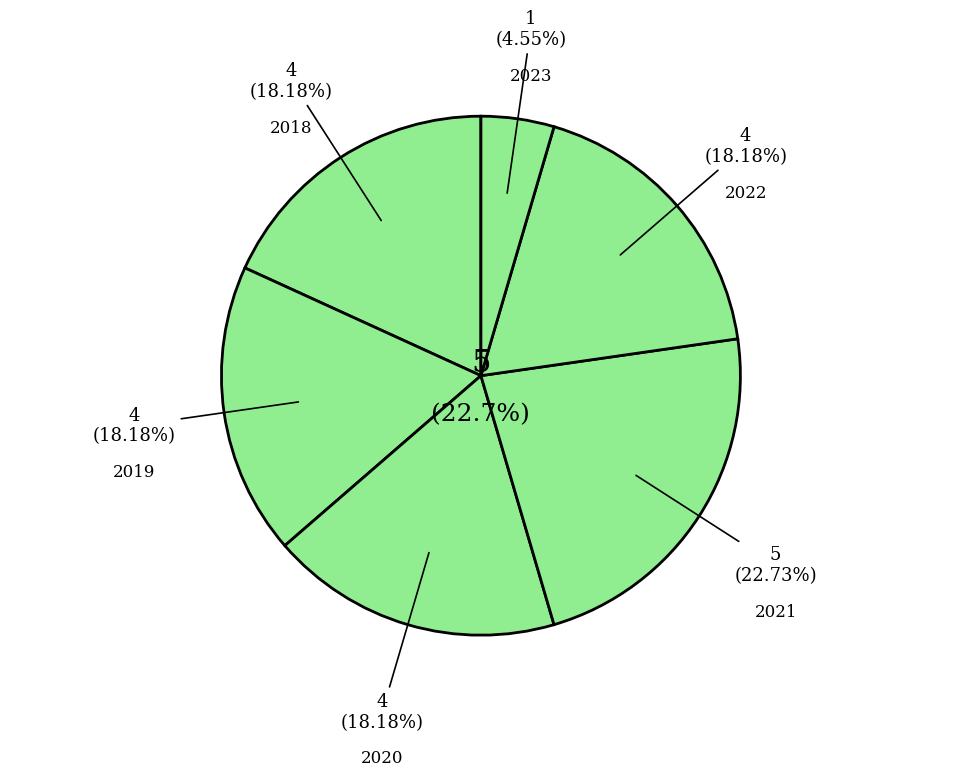

What is the largest slice in the pie chart?

2021